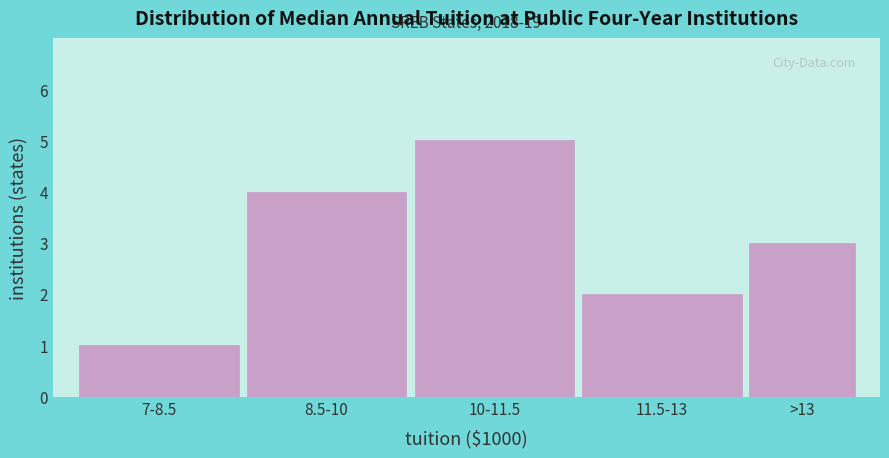

Reading left to right, list all the values displayed in this chart.

1	4	5	2	3